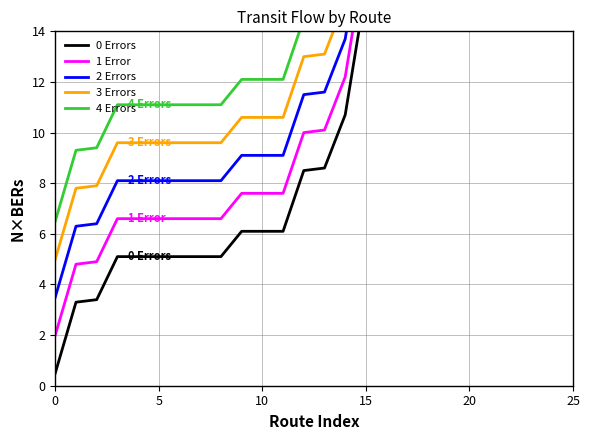

True or false: 2 Errors and 0 Errors cross at least once.

False